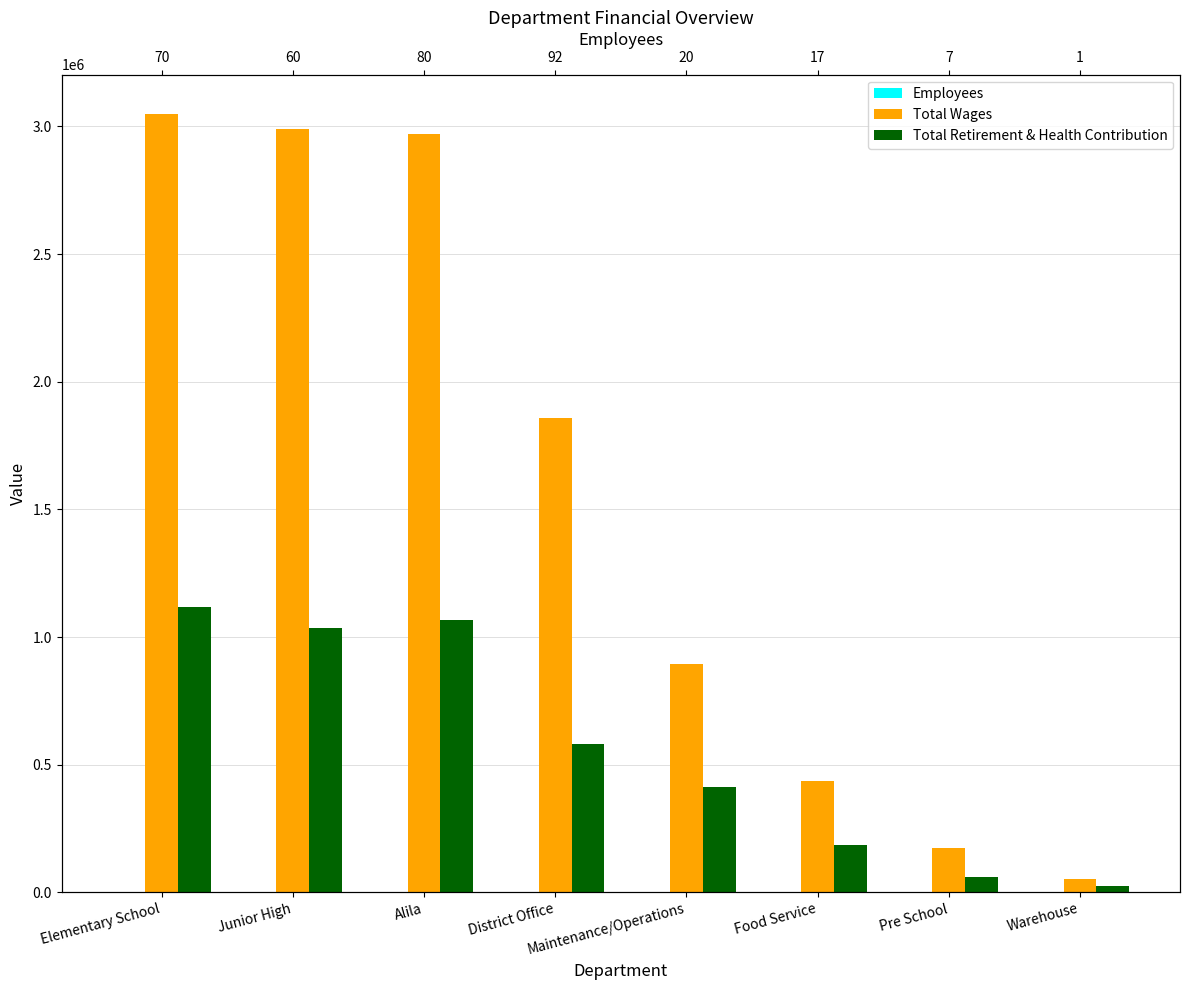

What is the value of the Total Wages bar at the 6th from the left?

435512